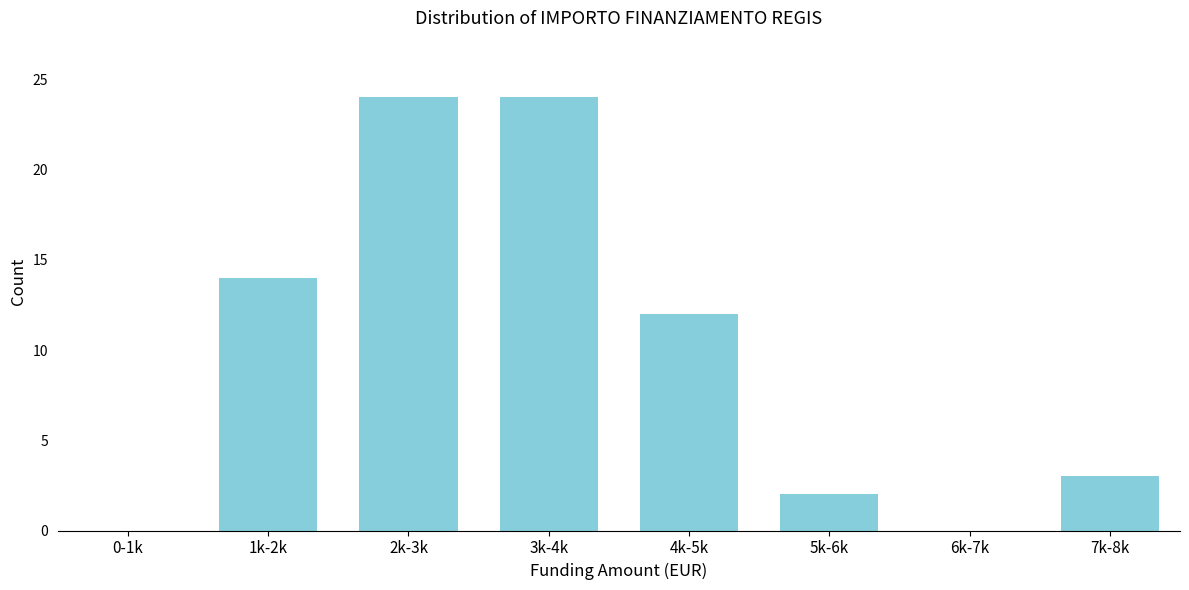

Reading right to left, extract all data points from this chart.

7k-8k=3	6k-7k=0	5k-6k=2	4k-5k=12	3k-4k=24	2k-3k=24	1k-2k=14	0-1k=0